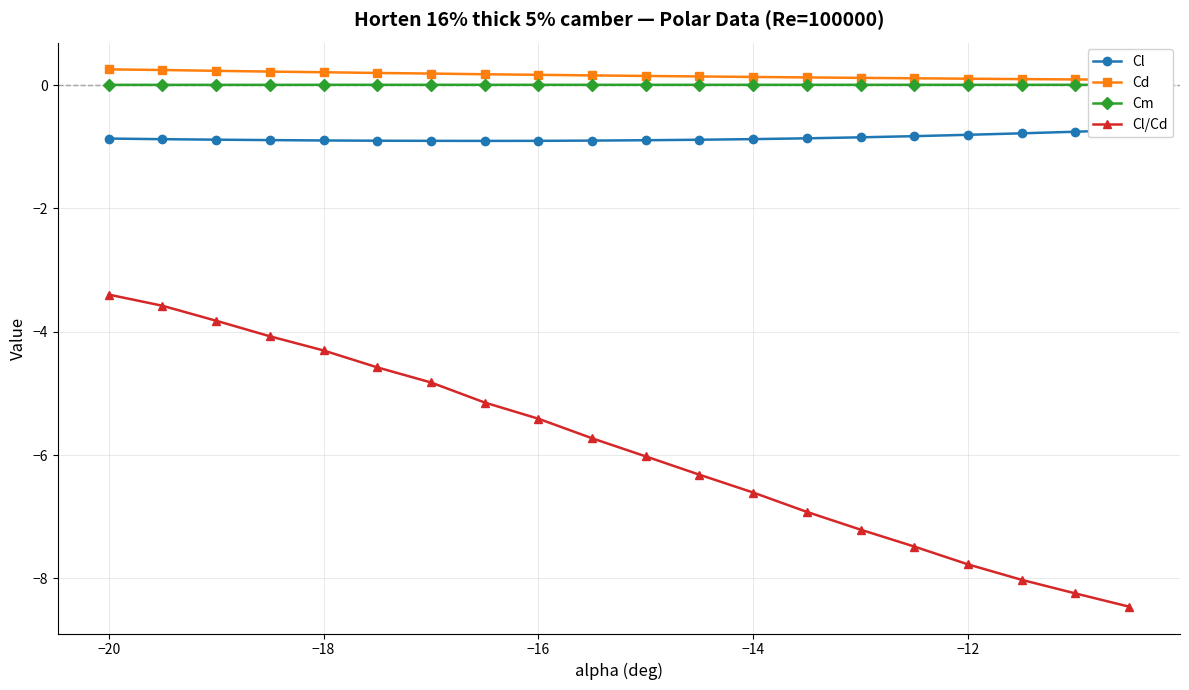

What are all the series names shown in the legend?

Cl, Cd, Cm, Cl/Cd